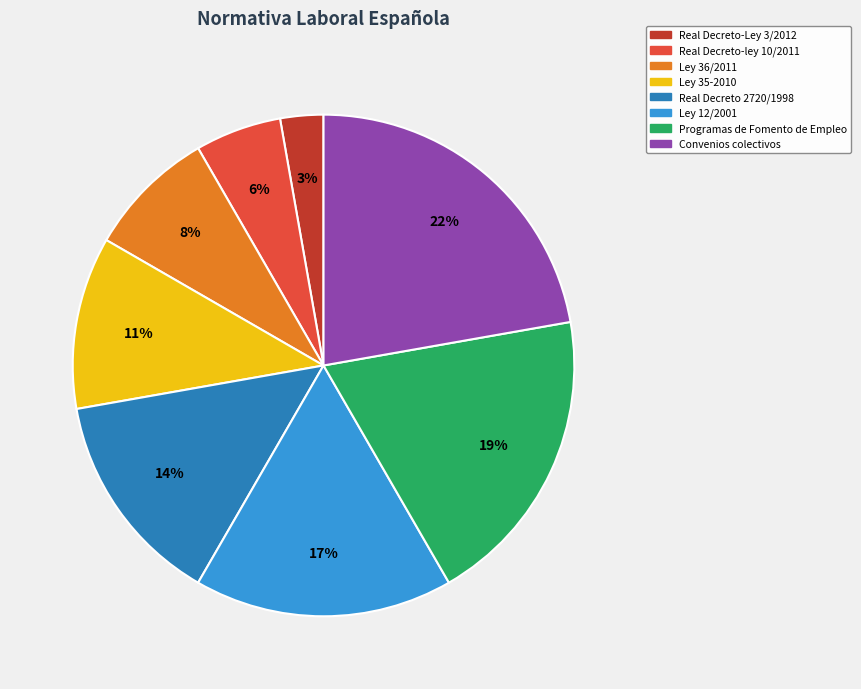

To the nearest percent, what is the difference between the Convenios colectivos and Ley 36/2011 slice percentages?

14%